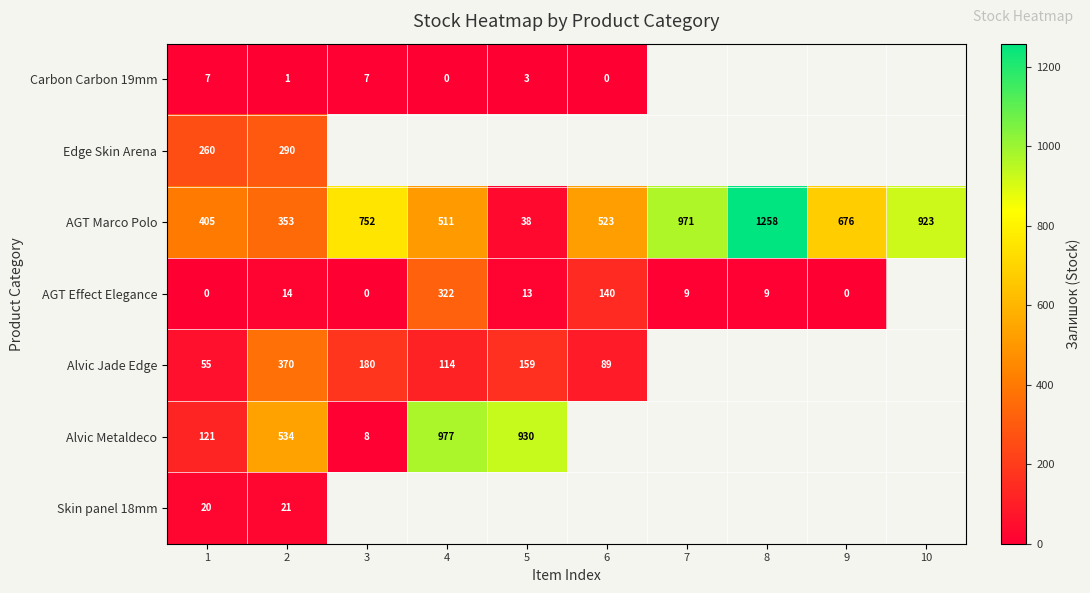

Which series has the largest total across all categories?

AGT Marco Polo